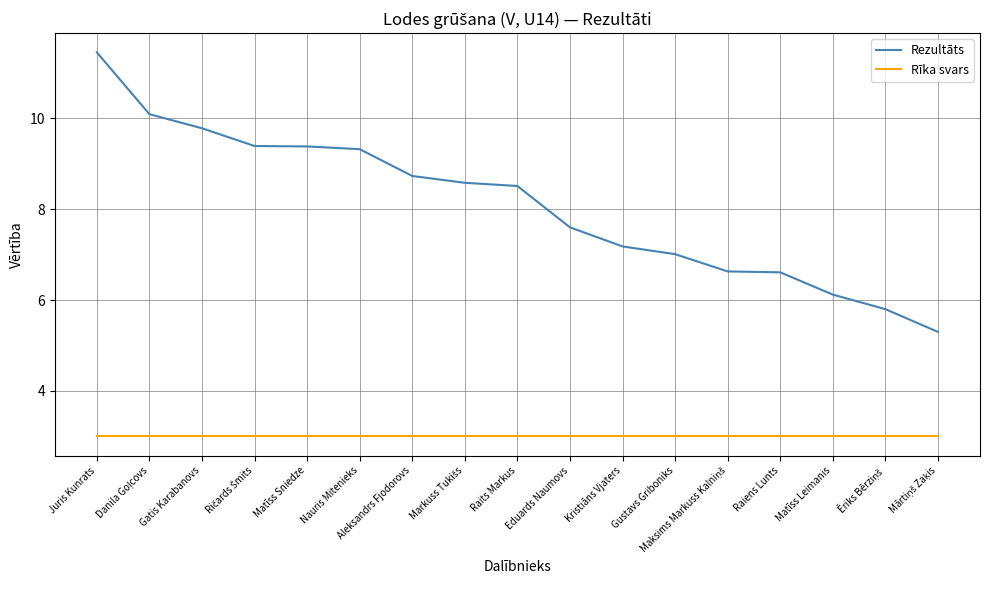

The value of Rezultāts at Nauris Mitenieks is 9.3. True or false?

True